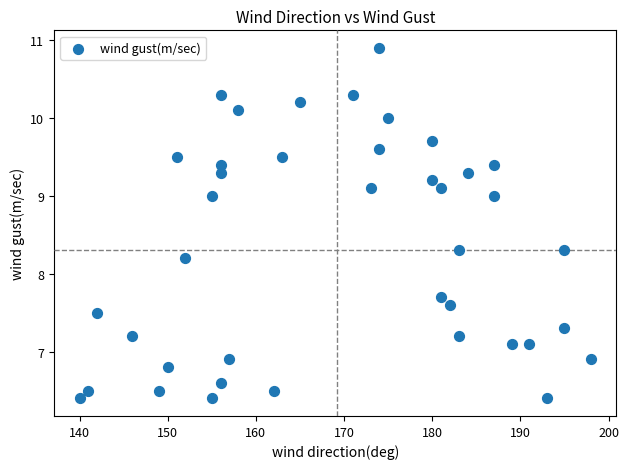

What Y value in the scatter plot is closest to 8?

8.2